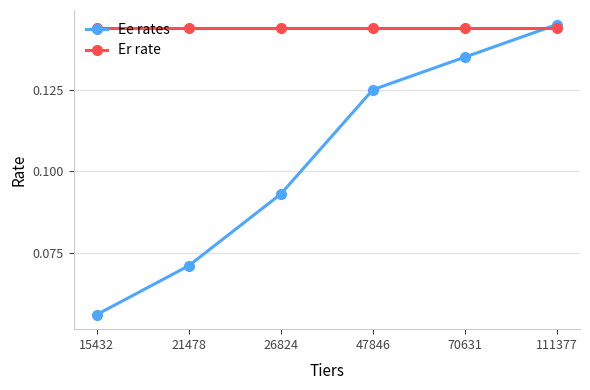

Is this an area chart (filled region under the line)?

No